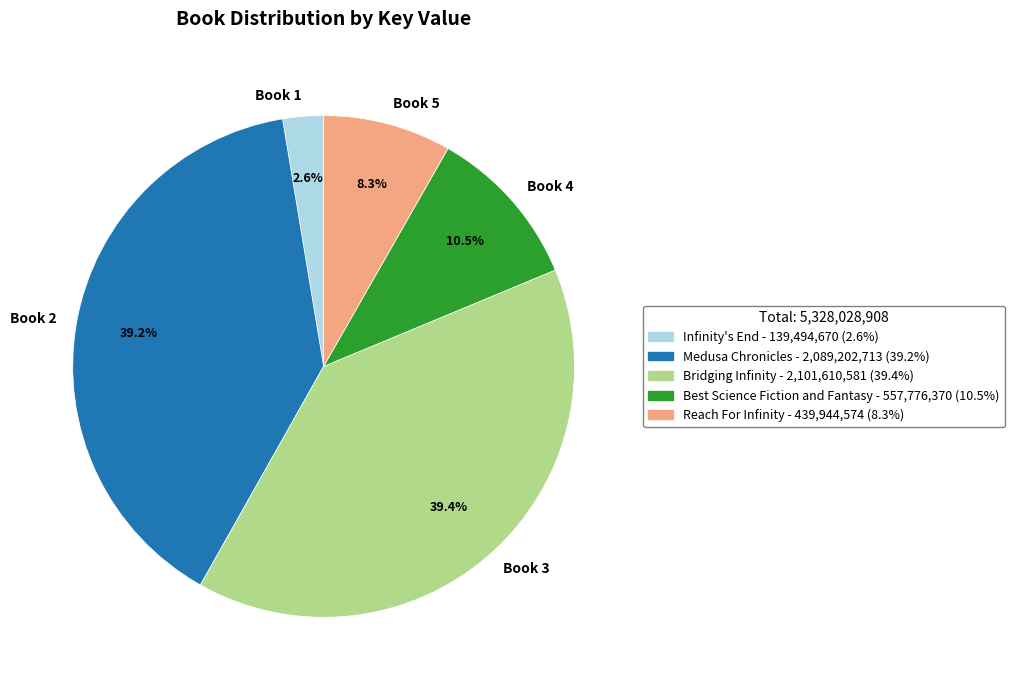

Is there a majority slice in this chart?

No